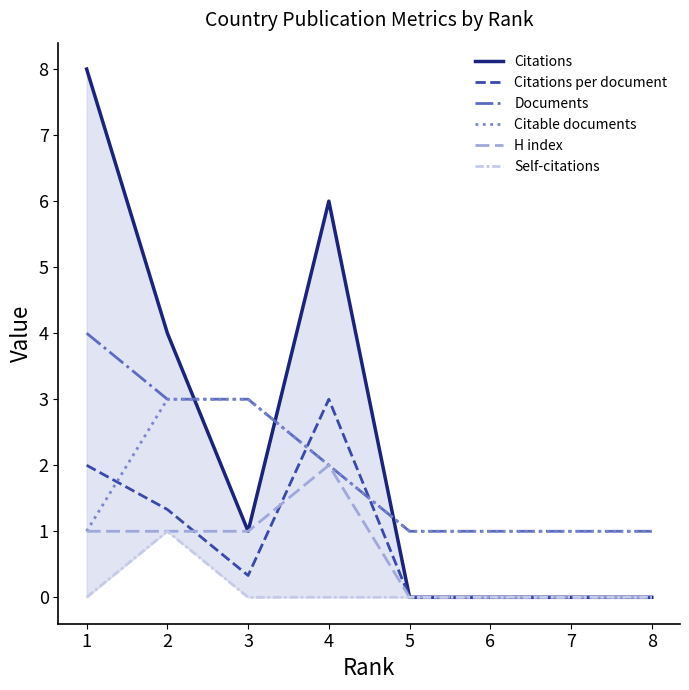

What is the average value of the Self-citations series?

0.1